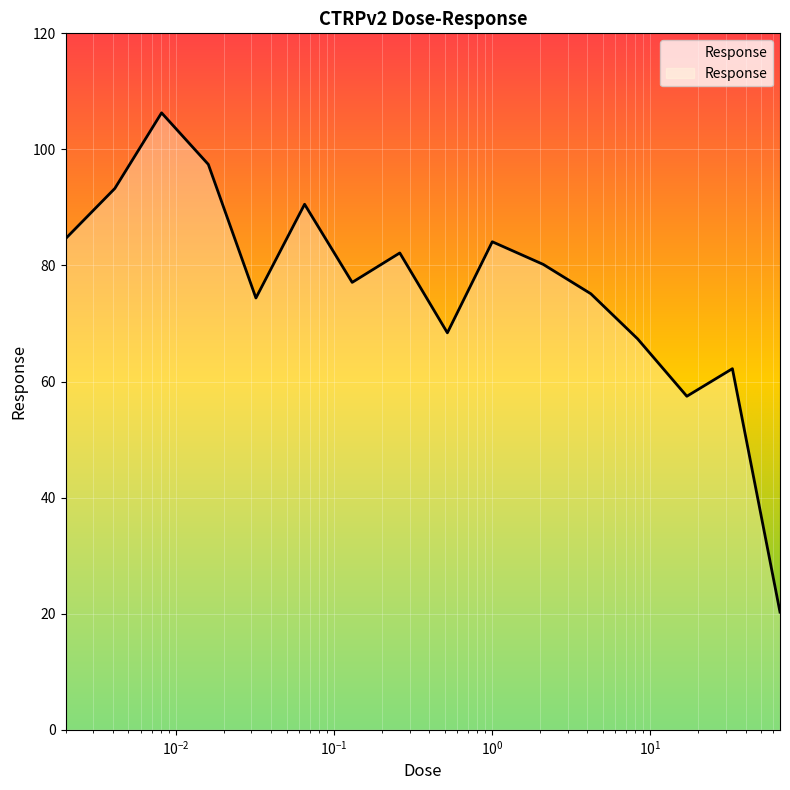

How many series are shown in this chart?

1